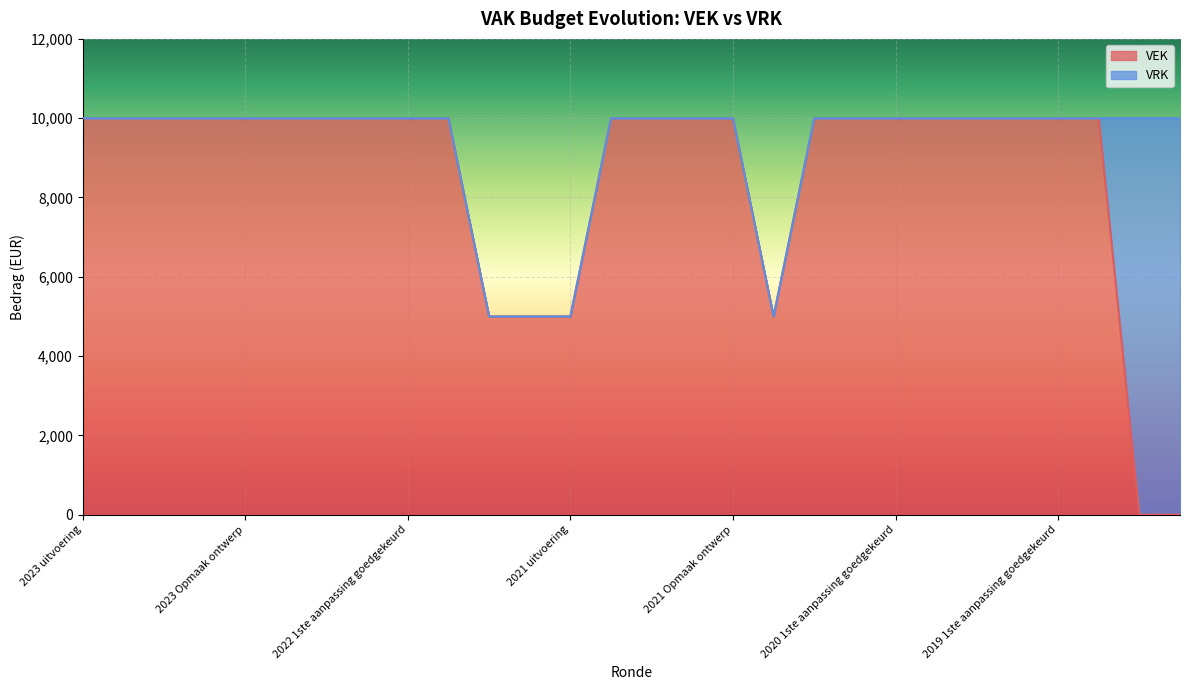

What is the change in value from 2021 1ste aanpassing ontwerp to 2019 opmaak ontwerp?

-10000